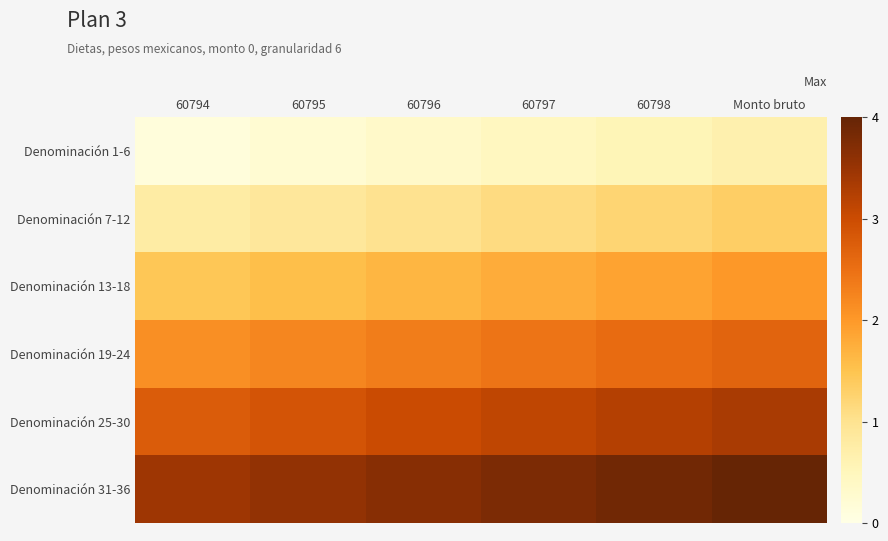

At how many categories does at least one series exceed 2?

6